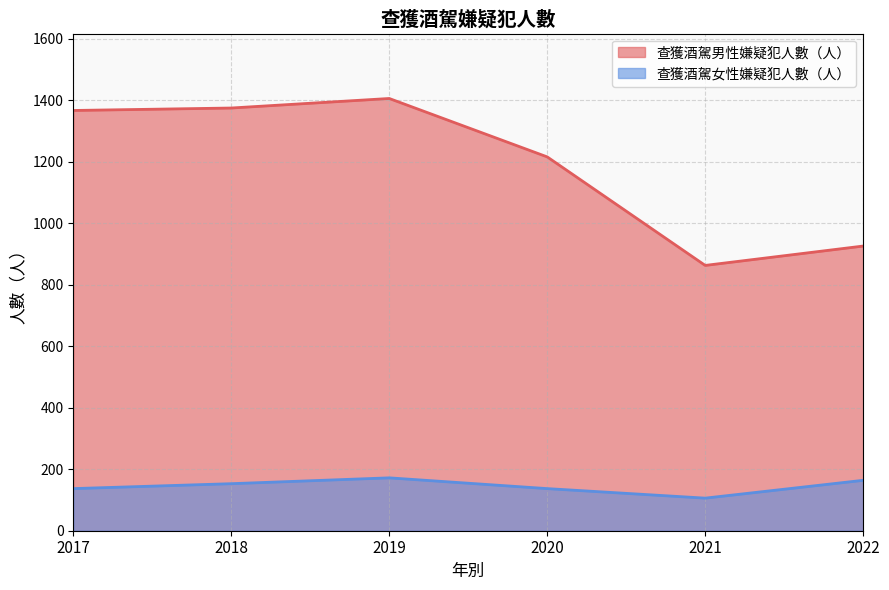

Which series changed the most between 2021 and 2022?

查獲酒駕男性嫌疑犯人數（人）